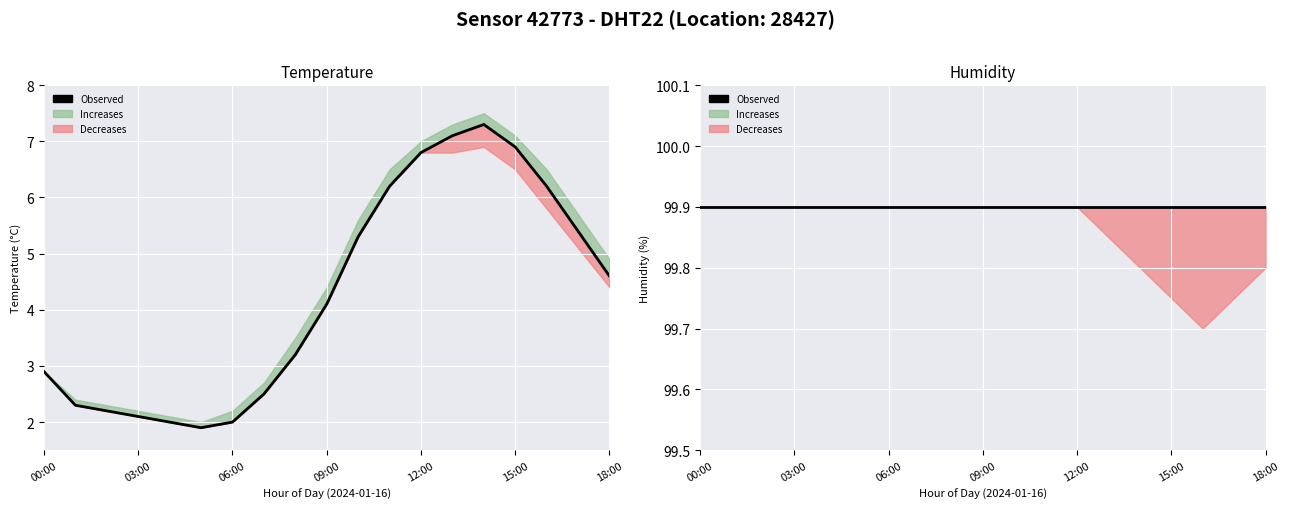

What is the minimum value for hum_lower?

99.7